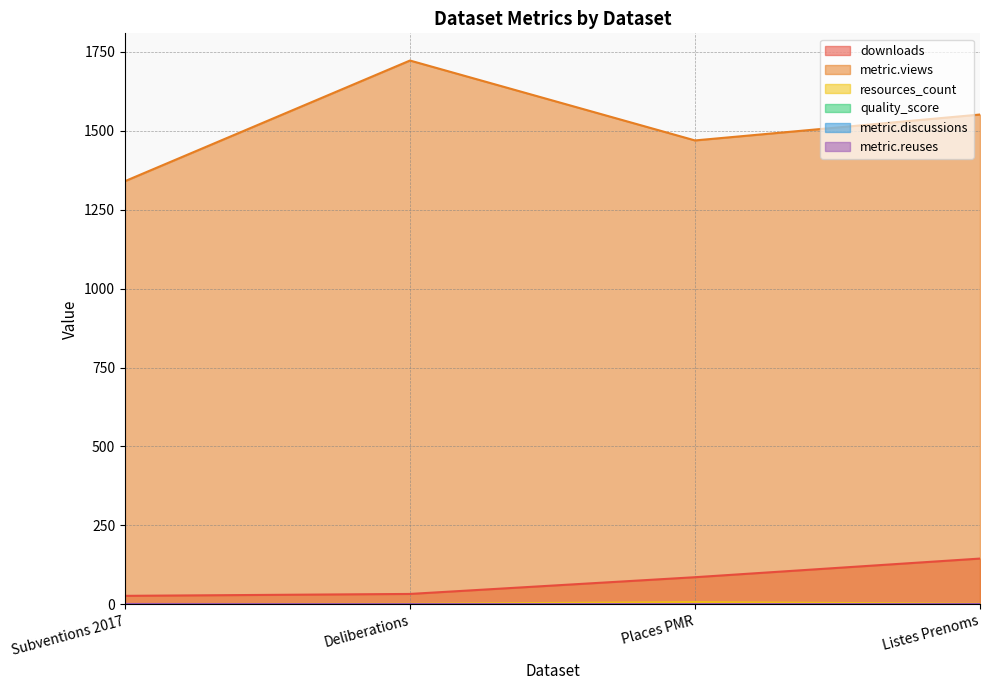

What position from the right is Listes Prenoms?

1